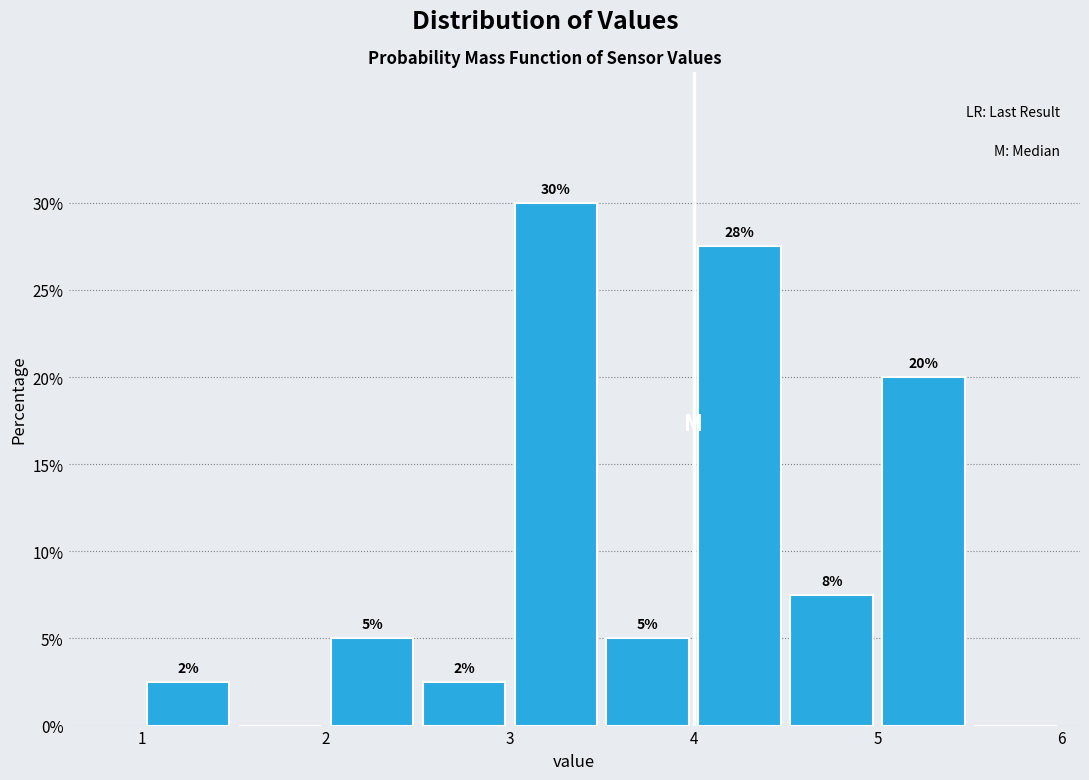

Which range on the x-axis has the tallest bar?

3.0 to 3.5